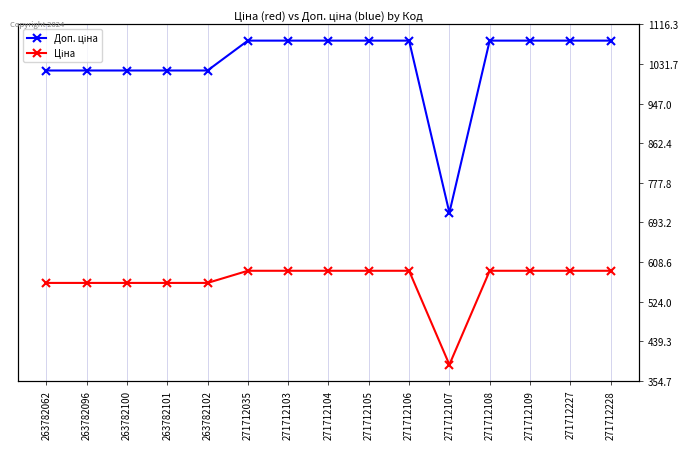

Which label corresponds to the largest value in the chart?

271712035